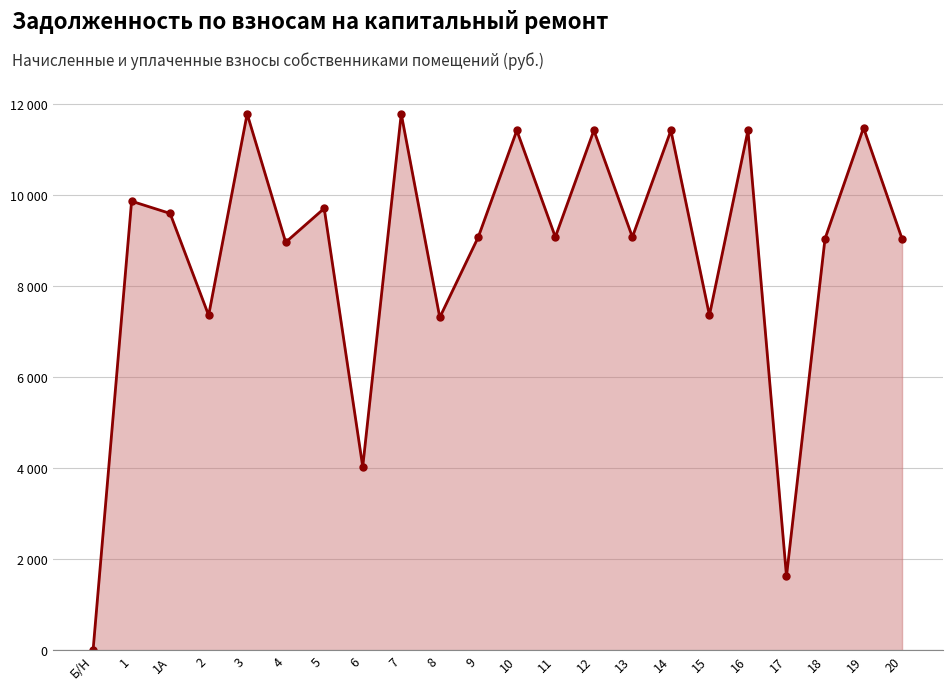

Does the chart have visible grid lines?

Yes